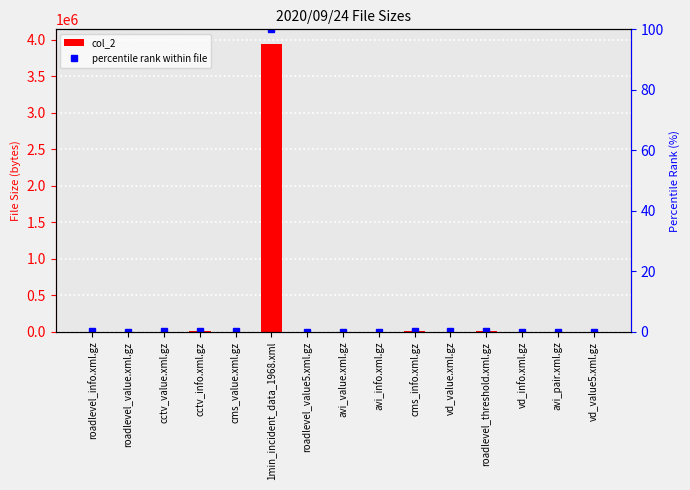

Does the chart contain stacked bars?

No